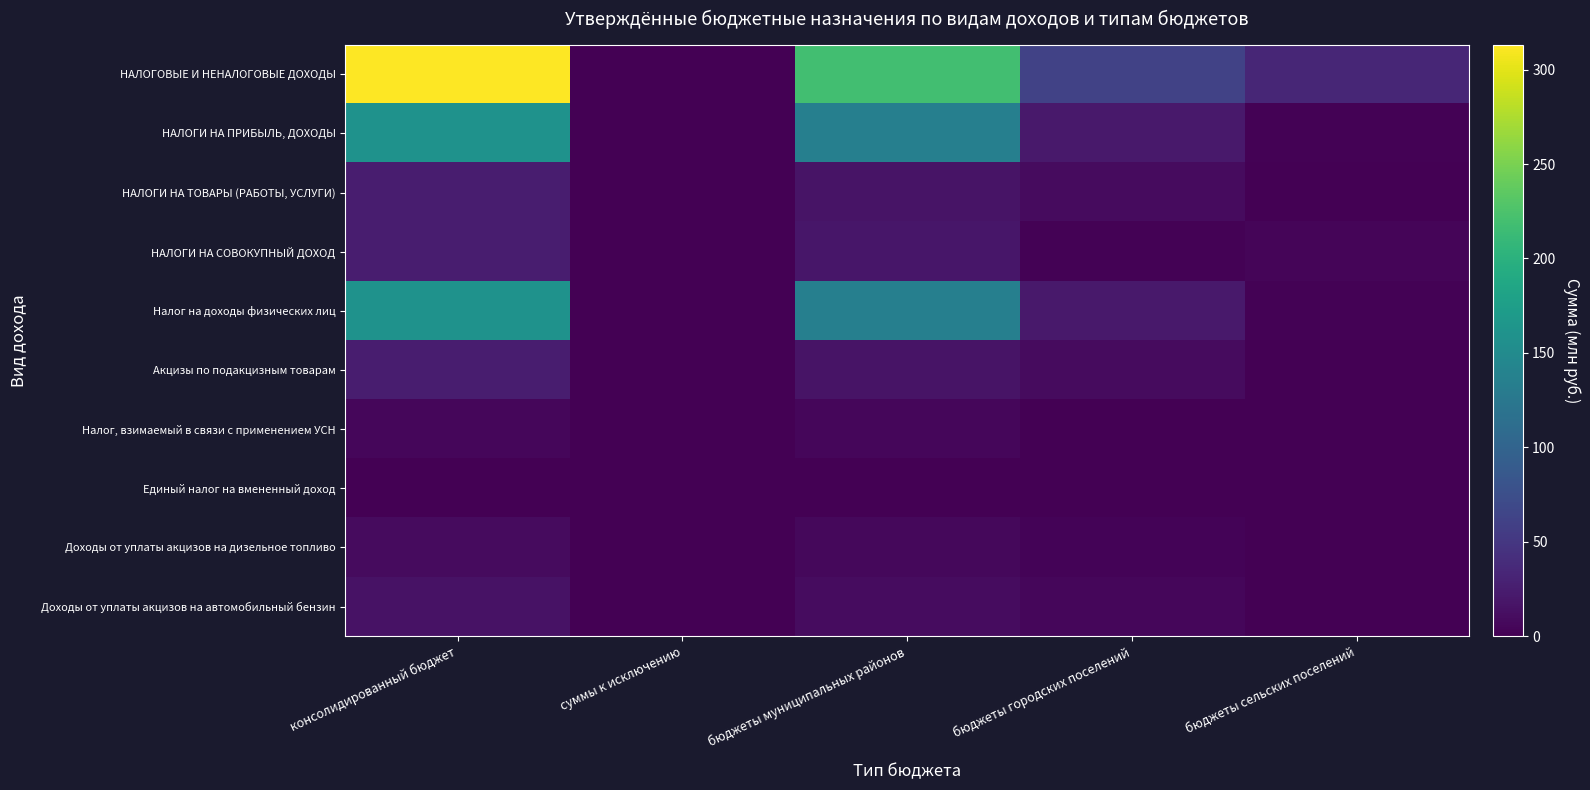

Reading left to right, transcribe all the data shown in this chart.

НАЛОГОВЫЕ И НЕНАЛОГОВЫЕ ДОХОДЫ: консолидированный бюджет=313.2	суммы к исключению=0.0	бюджеты муниципальных районов=218.6	бюджеты городских поселений=61.5	бюджеты сельских поселений=33.1
НАЛОГИ НА ПРИБЫЛЬ, ДОХОДЫ: консолидированный бюджет=159.3	суммы к исключению=0.0	бюджеты муниципальных районов=135.2	бюджеты городских поселений=22.0	бюджеты сельских поселений=2.1
НАЛОГИ НА ТОВАРЫ (РАБОТЫ, УСЛУГИ): консолидированный бюджет=25.5	суммы к исключению=0.0	бюджеты муниципальных районов=16.8	бюджеты городских поселений=8.6	бюджеты сельских поселений=0.0
НАЛОГИ НА СОВОКУПНЫЙ ДОХОД: консолидированный бюджет=25.3	суммы к исключению=0.0	бюджеты муниципальных районов=19.3	бюджеты городских поселений=2.0	бюджеты сельских поселений=4.0
Налог на доходы физических лиц: консолидированный бюджет=159.3	суммы к исключению=0.0	бюджеты муниципальных районов=135.2	бюджеты городских поселений=22.0	бюджеты сельских поселений=2.1
Акцизы по подакцизным товарам: консолидированный бюджет=25.5	суммы к исключению=0.0	бюджеты муниципальных районов=16.8	бюджеты городских поселений=8.6	бюджеты сельских поселений=0.0
Налог, взимаемый в связи с применением УСН: консолидированный бюджет=5.5	суммы к исключению=0.0	бюджеты муниципальных районов=5.5	бюджеты городских поселений=0.0	бюджеты сельских поселений=0.0
Единый налог на вмененный доход: консолидированный бюджет=0.0	суммы к исключению=0.0	бюджеты муниципальных районов=0.0	бюджеты городских поселений=0.0	бюджеты сельских поселений=0.0
Доходы от уплаты акцизов на дизельное топливо: консолидированный бюджет=9.7	суммы к исключению=0.0	бюджеты муниципальных районов=6.7	бюджеты городских поселений=3.0	бюджеты сельских поселений=0.0
Доходы от уплаты акцизов на автомобильный бензин: консолидированный бюджет=15.6	суммы к исключению=0.0	бюджеты муниципальных районов=10.0	бюджеты городских поселений=5.6	бюджеты сельских поселений=0.0